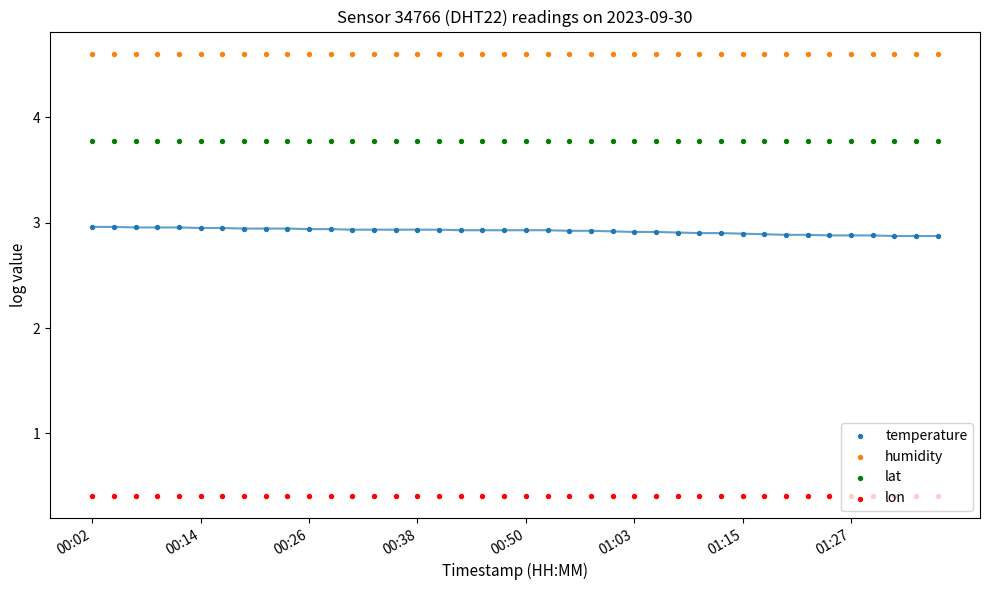

At which category is the sum across all series the highest?

00:02